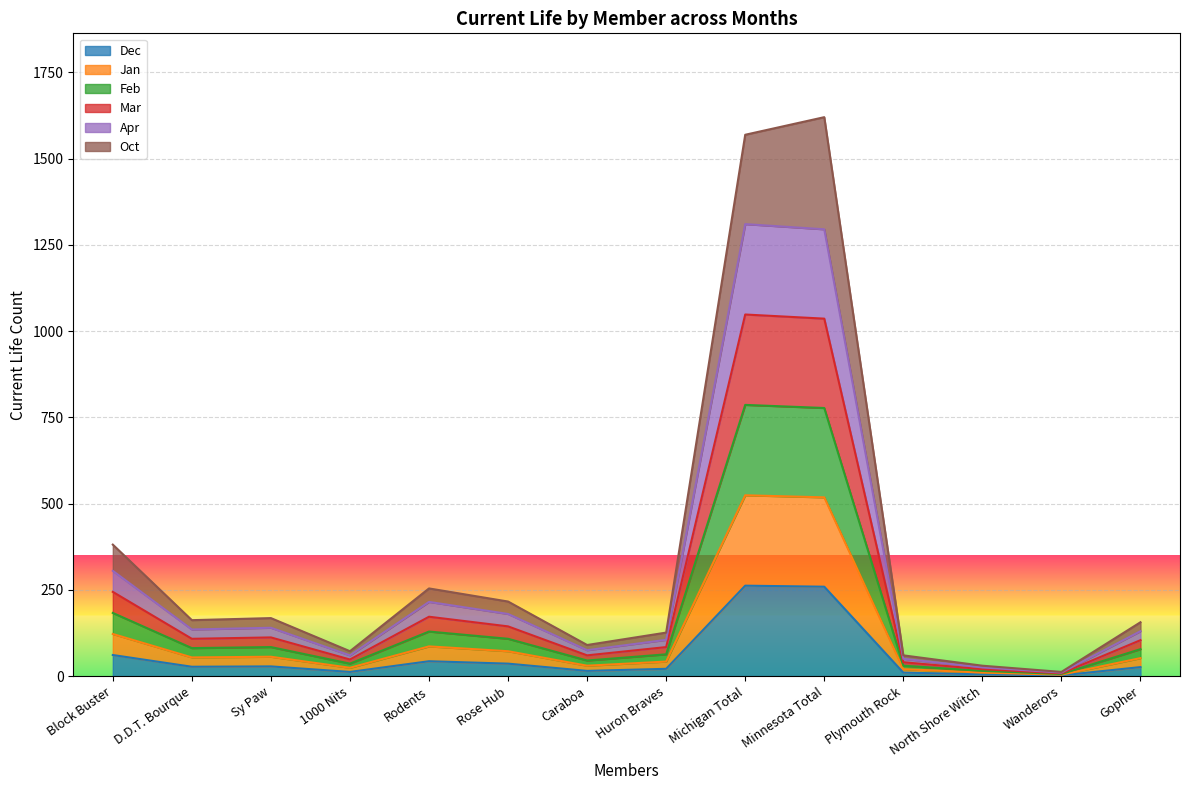

What is the greatest value displayed?

1620